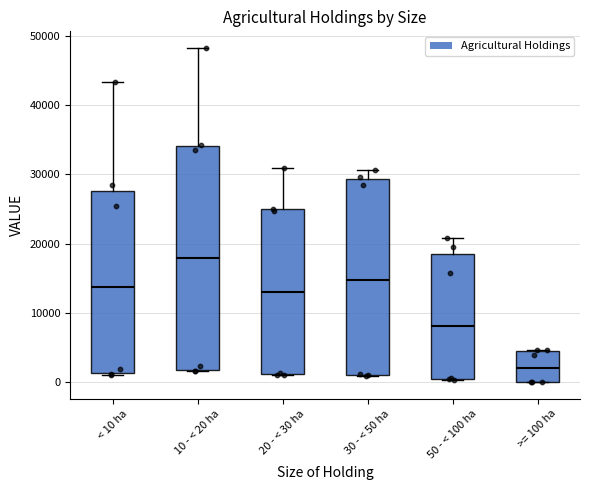

Reading left to right, read every box against the y-axis: the position of its median line, the range the box covers, and the ends of its whiskers. The values are not printed on the chart, so give them approximately, as read against the axis.

< 10 ha: median 14000, box 1000 to 28000, whiskers 1000 (just below the box's lower edge) to 43000
10 - < 20 ha: median 18000, box 2000 to 34000, whiskers 2000 to 48000
20 - < 30 ha: median 13000, box 1000 to 25000, whiskers 1000 to 31000
30 - < 50 ha: median 15000, box 1000 to 29000, whiskers 1000 to 31000
50 - < 100 ha: median 8000, box 1000 to 19000, whiskers 0 to 21000
>= 100 ha: median 2000, box 0 to 4000, whiskers 0 to 5000